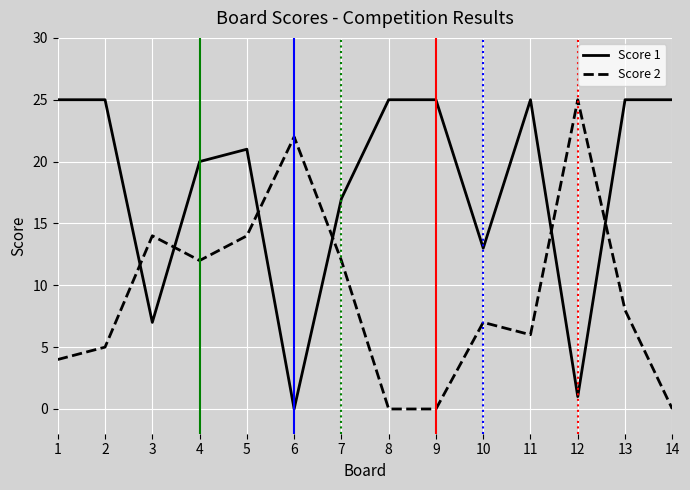

At which category is the sum across all series the highest?

5